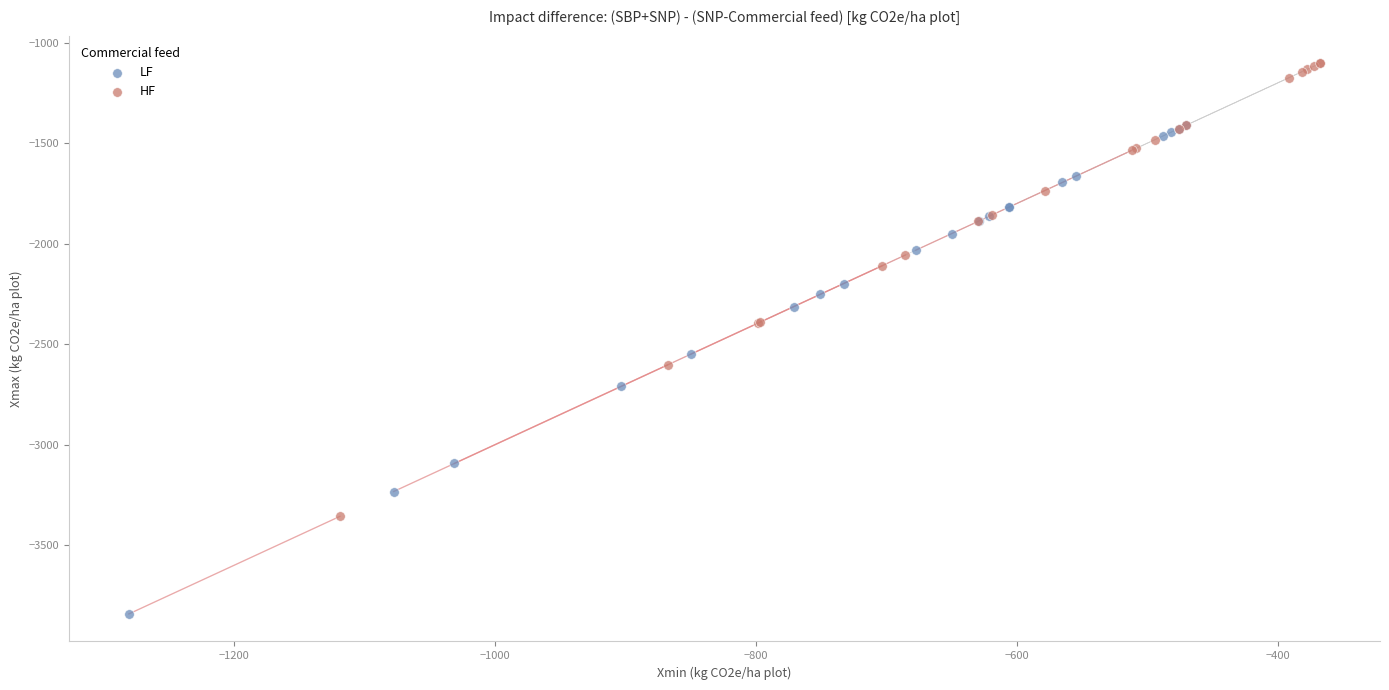

Which series reaches the minimum Y coordinate?

LF